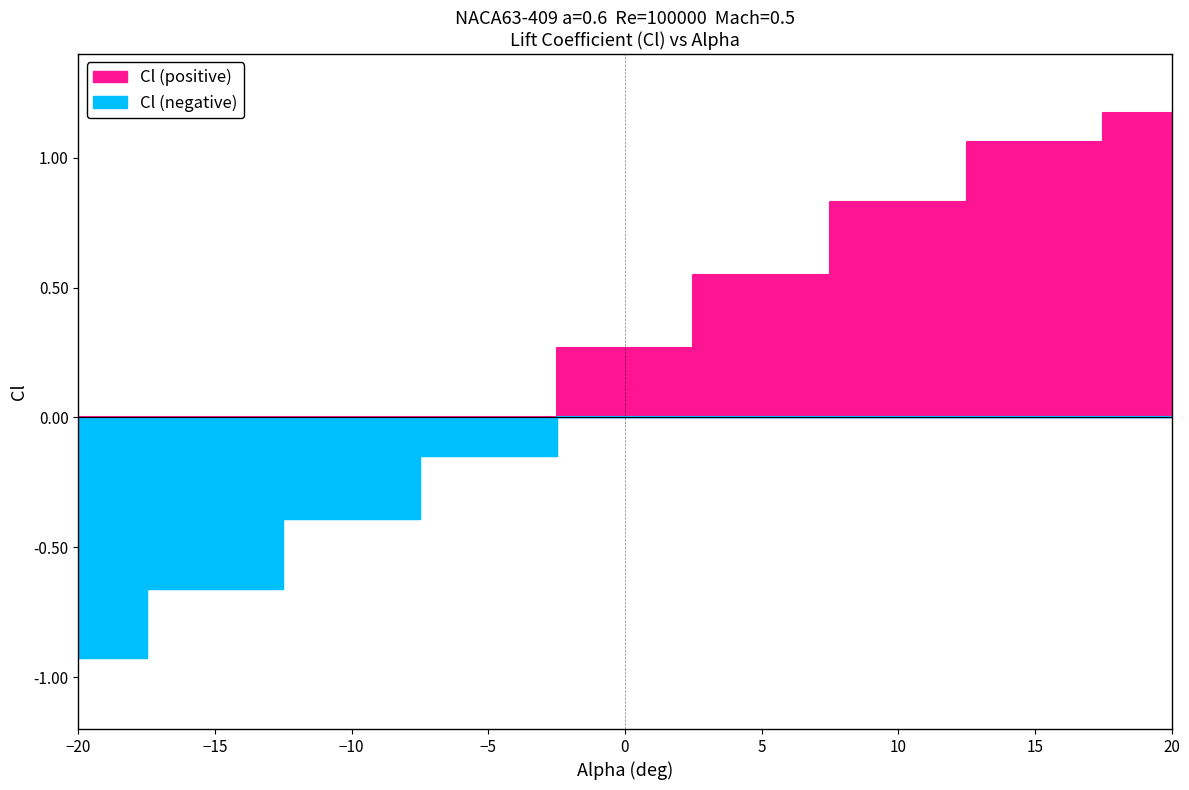

What is the total value across all series at -20?

-0.9